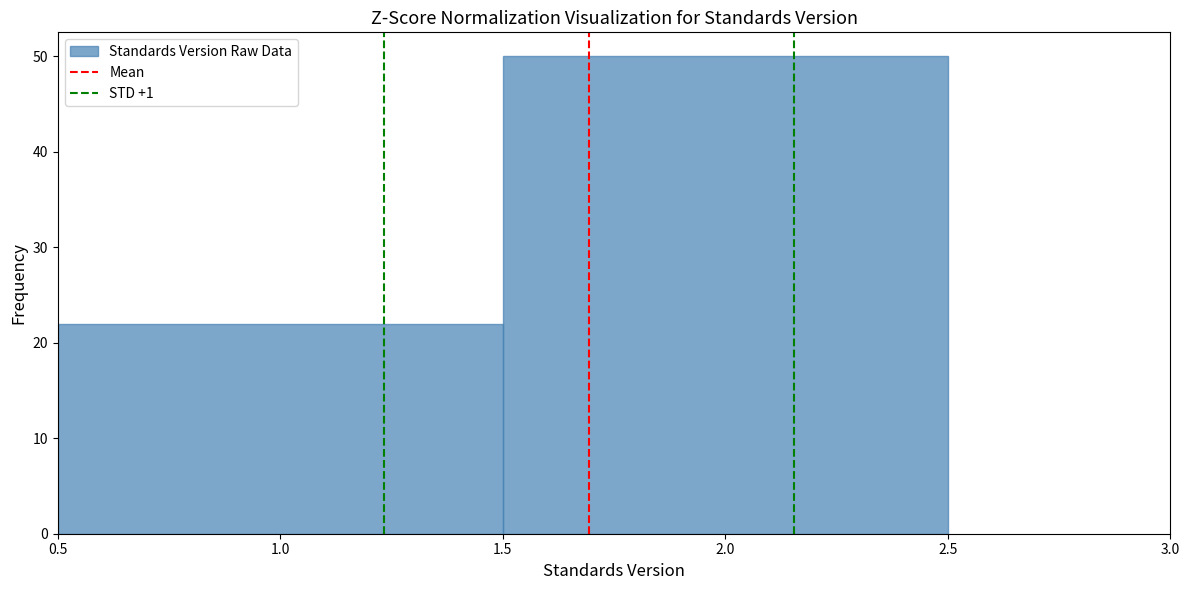

How tall is the bar that spans 0.5 to 1.5 on the x-axis? The values are not printed on the chart, so give them approximately, as read against the axis.

22